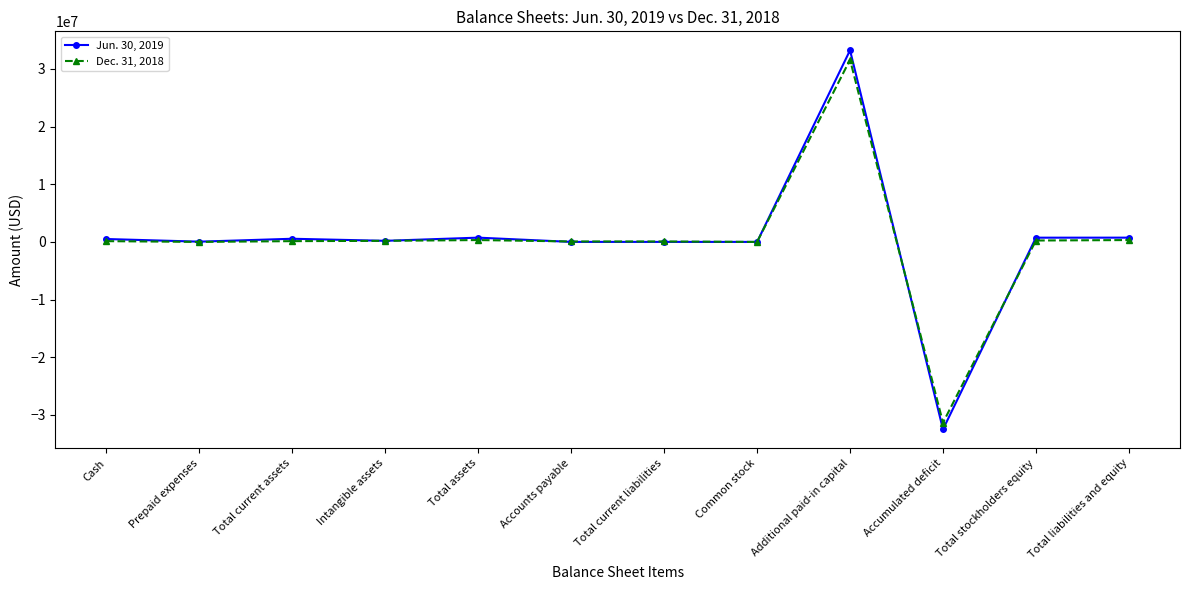

How many data points in Jun. 30, 2019 are less than 503786?

6